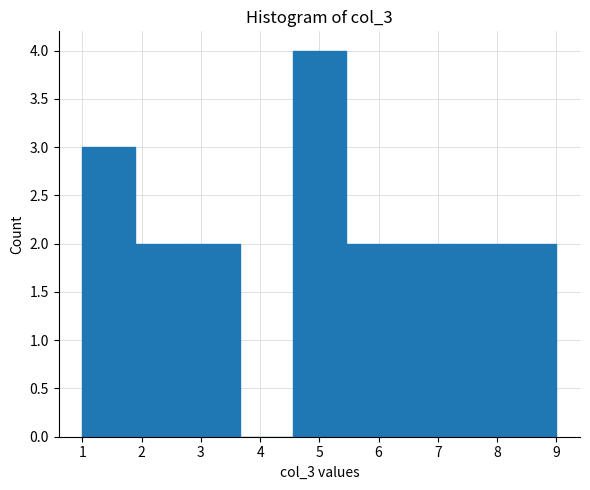

Reading left to right, transcribe this chart: for each bar, give the range it covers on the x-axis and its height. Neither the bar edges nor the heights are printed on the chart, so give them approximately, as read against the axes.

1.0 to 1.9: 3
1.9 to 2.8: 2
2.8 to 3.7: 2
3.7 to 4.6: 0
4.6 to 5.4: 4
5.4 to 6.3: 2
6.3 to 7.2: 2
7.2 to 8.1: 2
8.1 to 9.0: 2